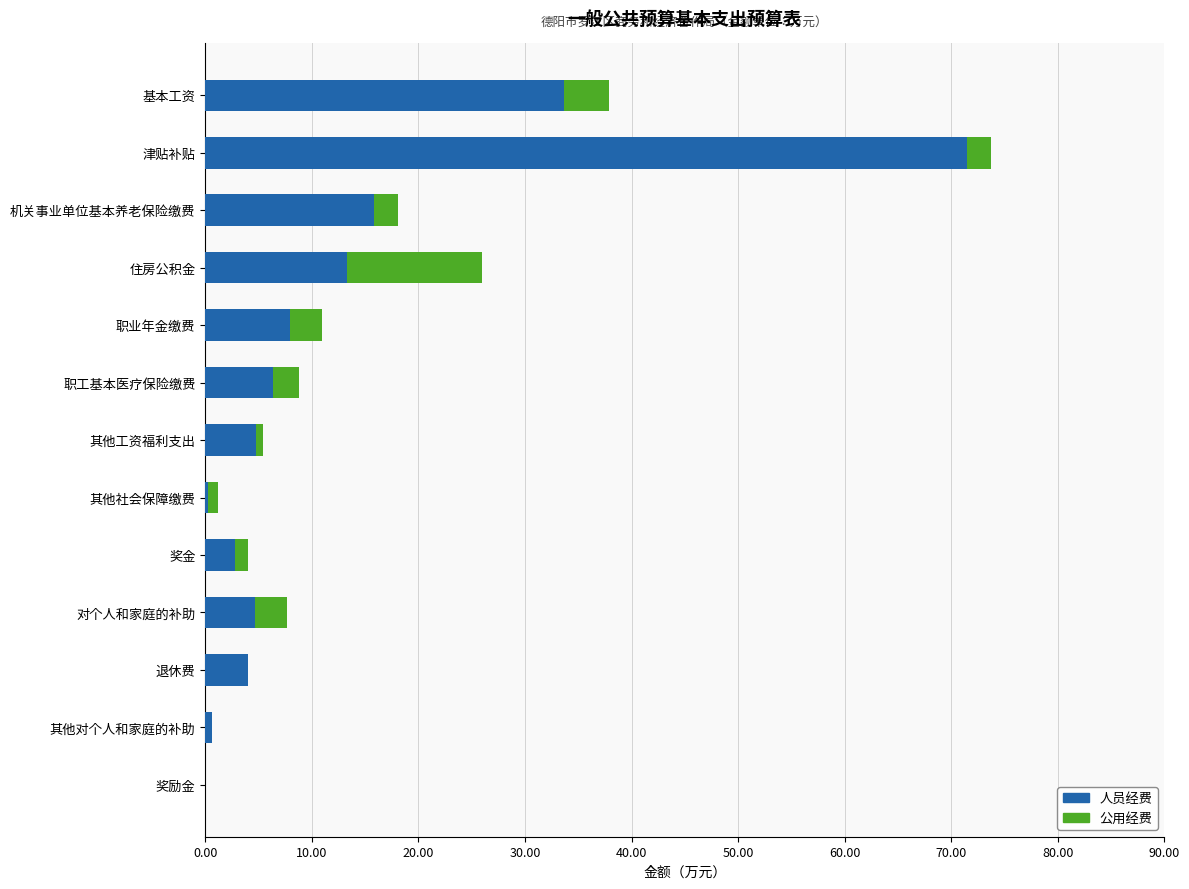

What is the sum of the 人员经费 values at 住房公积金 and 退休费?

17.3